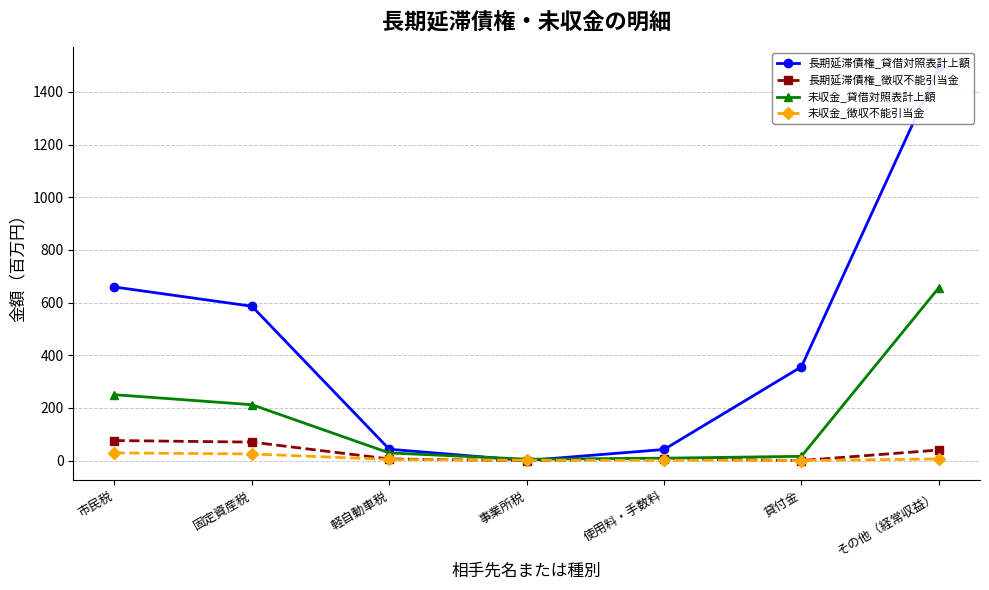

Reading left to right, list all the values displayed in this chart.

長期延滞債権_貸借対照表計上額: 市民税=659	固定資産税=586	軽自動車税=43	事業所税=0	使用料・手数料=42	貸付金=356	その他（経常収益）=1494
長期延滞債権_徴収不能引当金: 市民税=76	固定資産税=70	軽自動車税=6	事業所税=0	使用料・手数料=7	貸付金=0	その他（経常収益）=40
未収金_貸借対照表計上額: 市民税=250	固定資産税=212	軽自動車税=29	事業所税=5	使用料・手数料=9	貸付金=16	その他（経常収益）=656
未収金_徴収不能引当金: 市民税=29	固定資産税=25	軽自動車税=4	事業所税=1	使用料・手数料=1	貸付金=0	その他（経常収益）=6